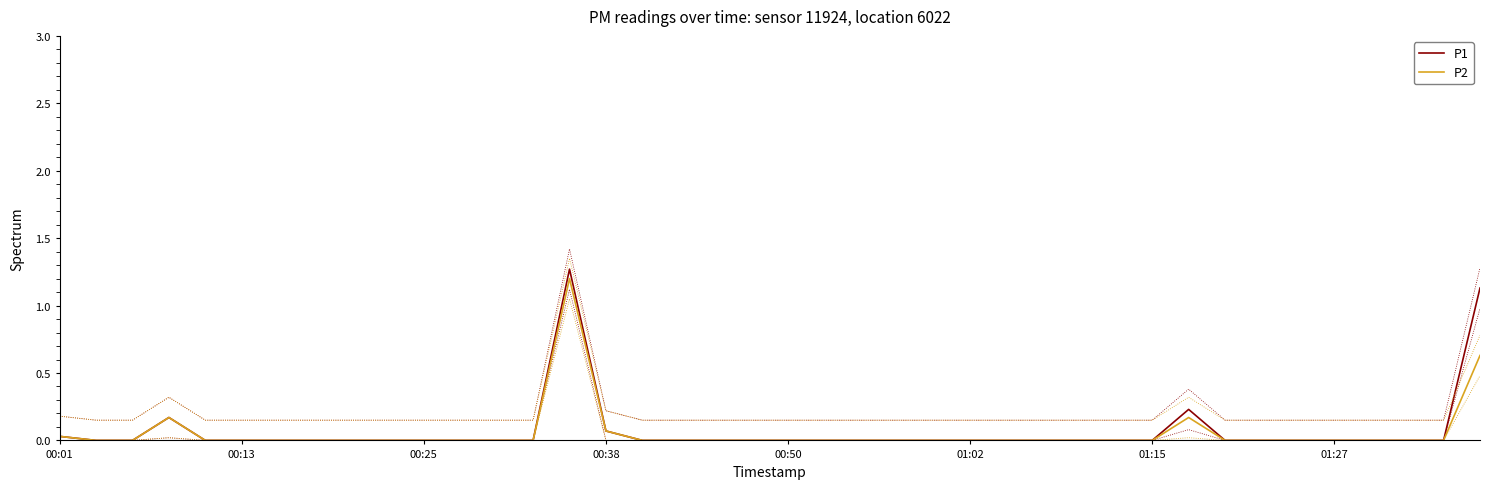

At 00:38, list the series in order from largest to smallest.

P1, P2